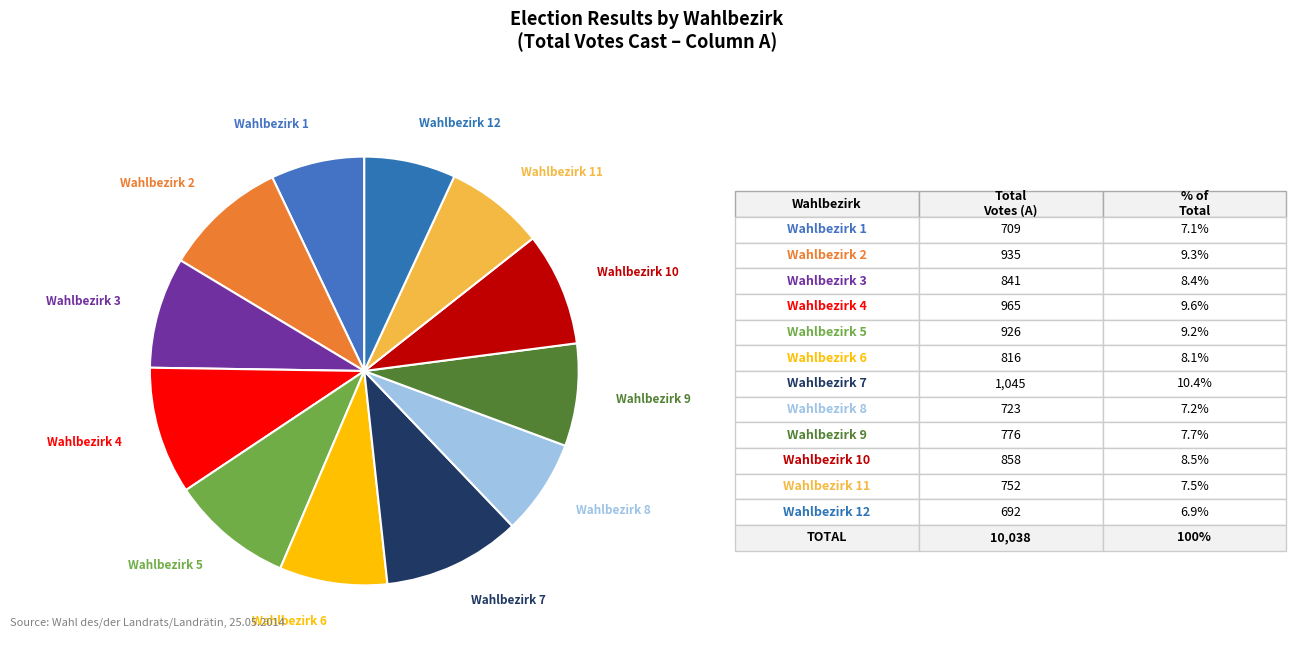

The Wahlbezirk 5 slice represents 9% of the pie. True or false?

True